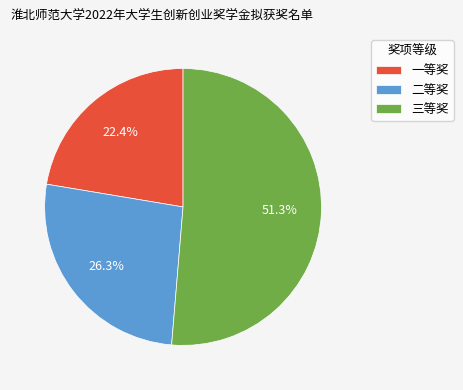

How many slices are in this pie chart?

3